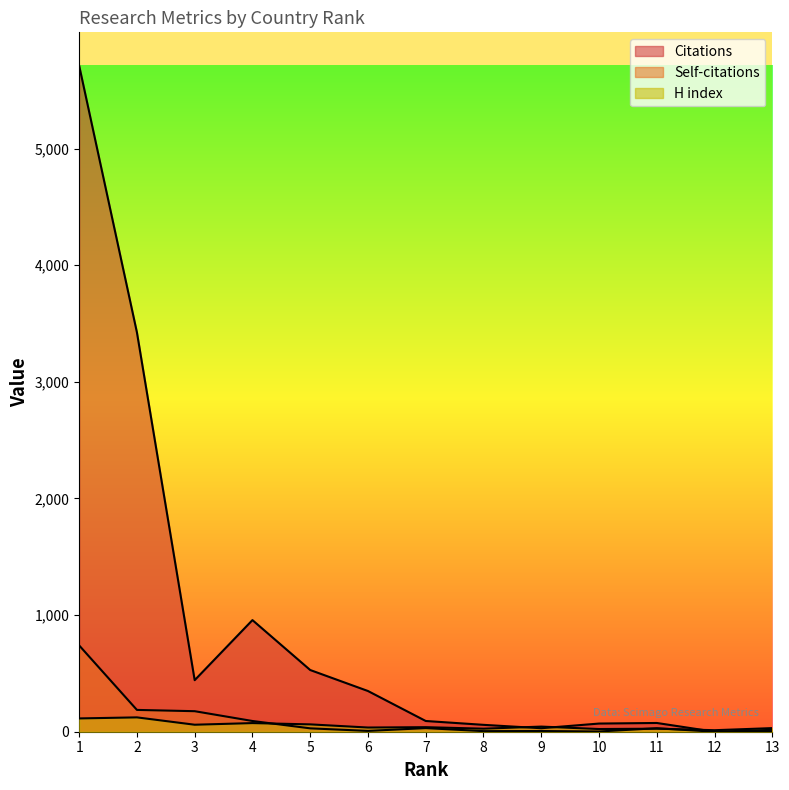

Which series has the largest range (max minus min)?

Citations